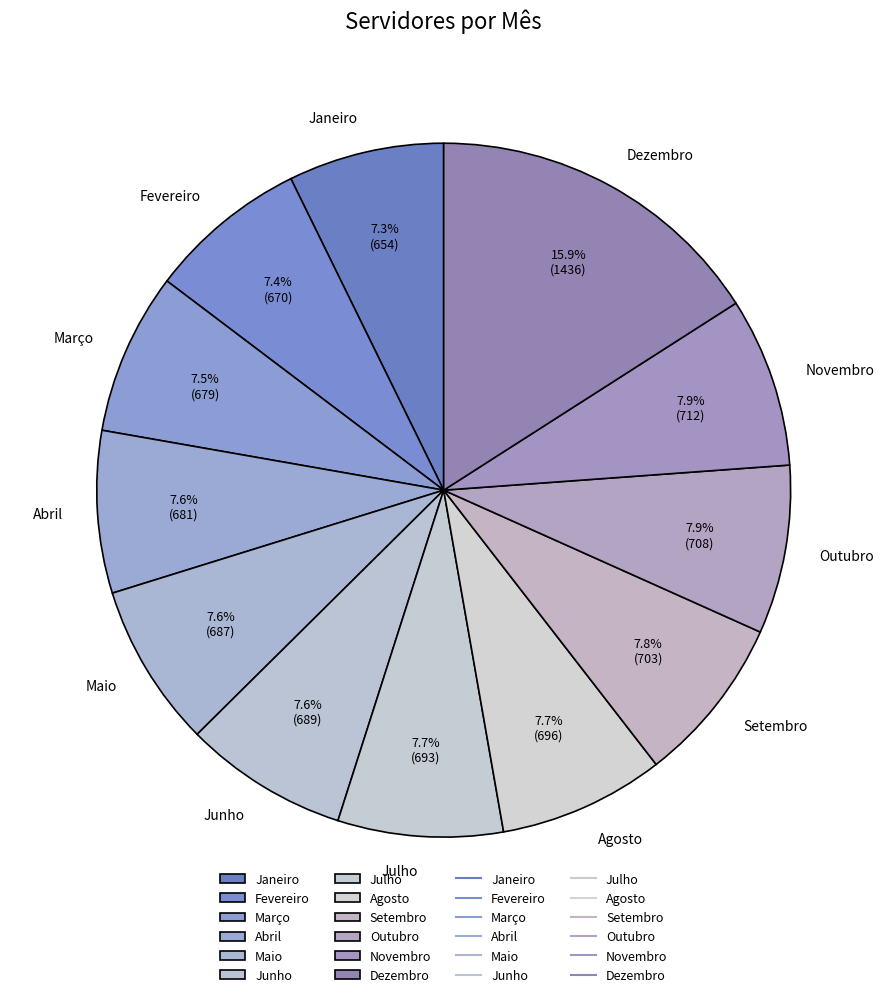

What percentage is the Novembro slice, to the nearest percent?

8%